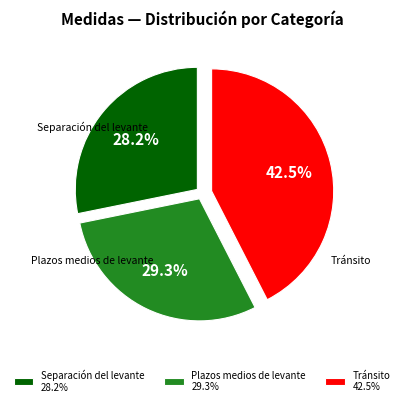

What is the largest slice in the pie chart?

Tránsito 42.5%